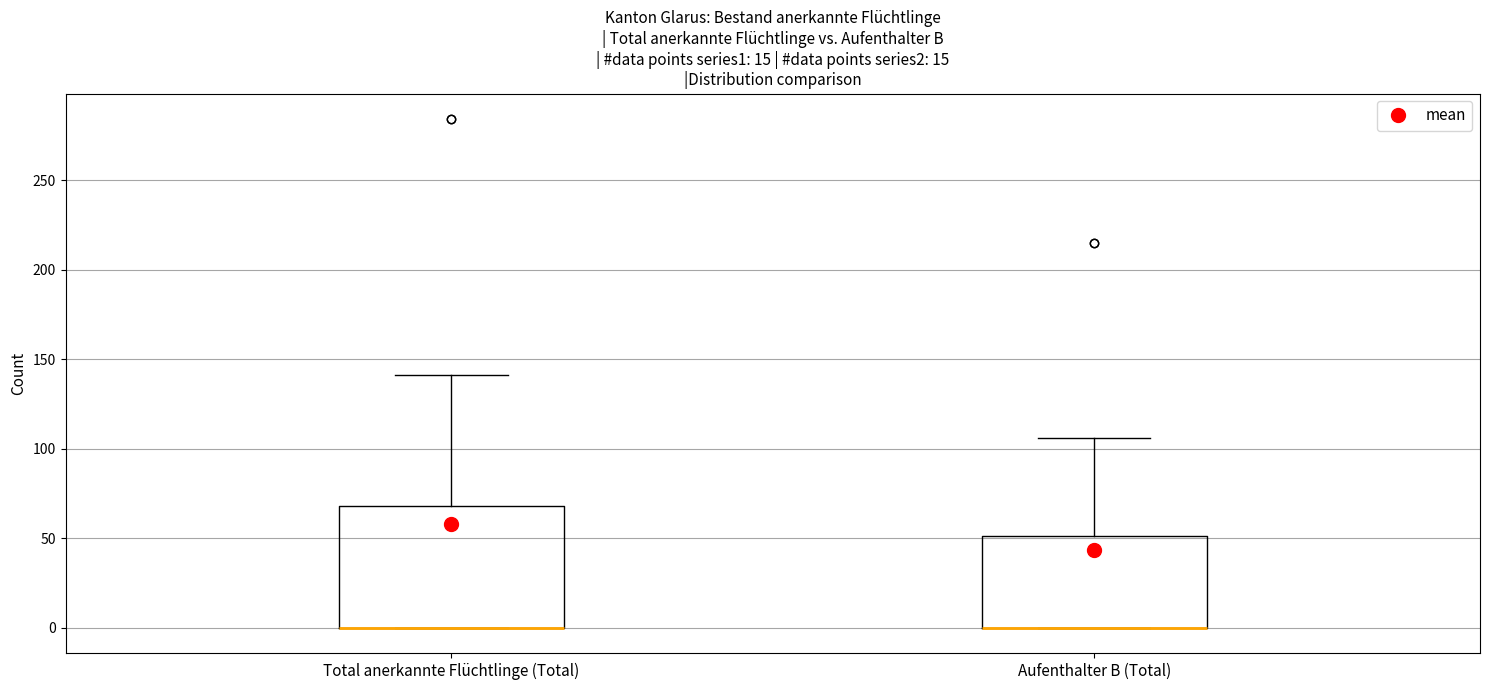

Where does the upper whisker of the box for Aufenthalter B (Total) end on the y-axis? The values are not printed on the chart, so give them approximately, as read against the axis.

105